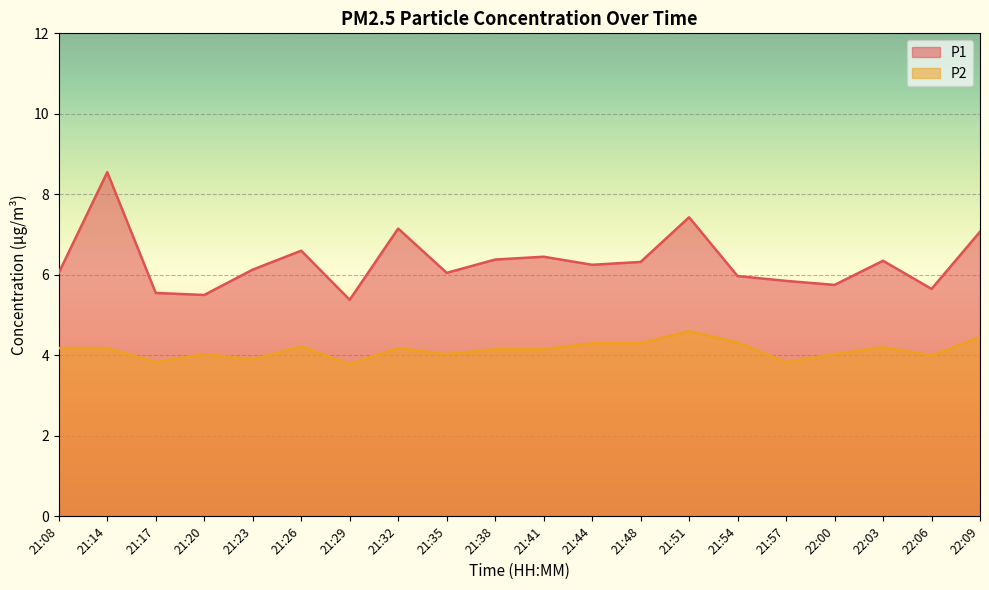

Reading left to right, transcribe all the data shown in this chart.

P1: 6.0	8.6	5.5	5.5	6.1	6.6	5.4	7.2	6.0	6.4	6.5	6.2	6.3	7.4	6.0	5.8	5.8	6.3	5.7	7.1
P2: 4.2	4.2	3.8	4.0	3.9	4.2	3.8	4.2	4.0	4.2	4.2	4.3	4.3	4.6	4.3	3.8	4.0	4.2	4.0	4.5